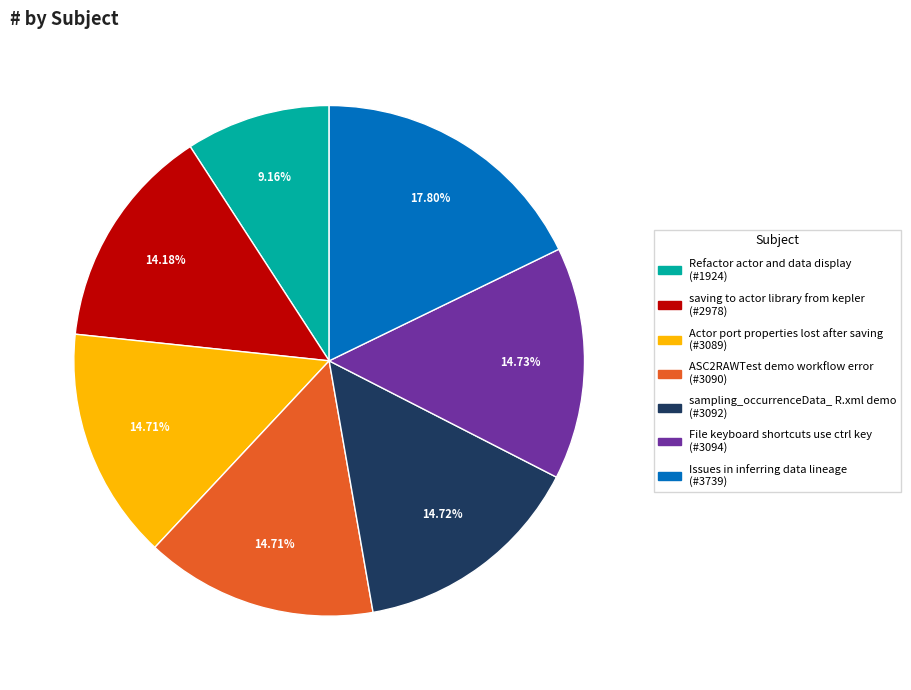

Which has a higher value, saving to actor library from kepler or ASC2RAWTest demo workflow error?

ASC2RAWTest demo workflow error